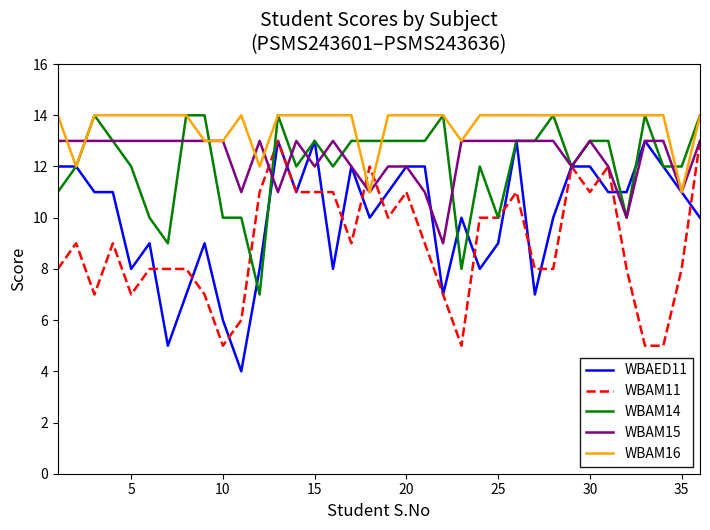

How many distinct data groups are displayed?

5